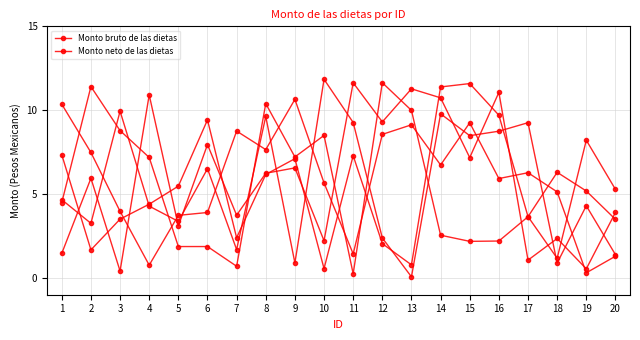

How many series are shown in this chart?

2